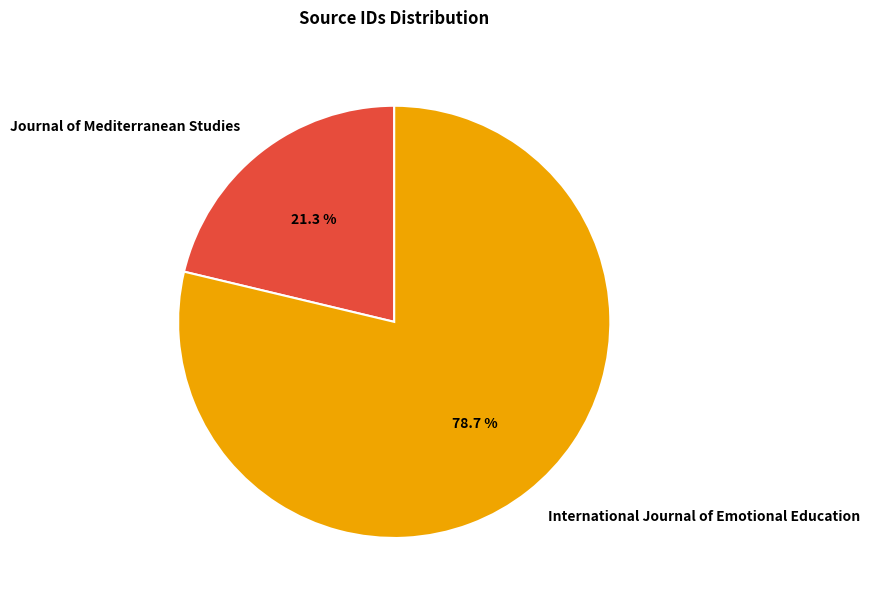

To the nearest percent, what is the combined percentage of Journal of Mediterranean Studies and International Journal of Emotional Education?

100%